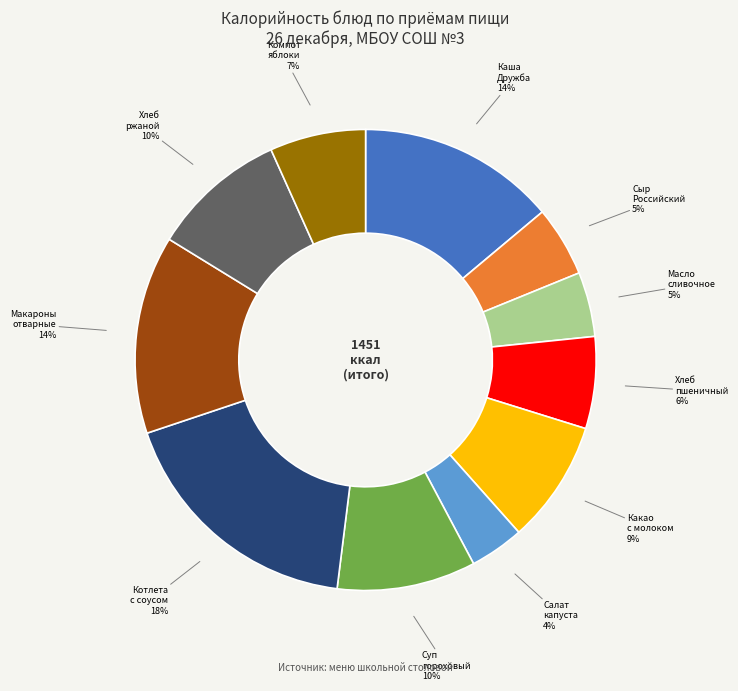

Count the number of slices in the pie.

11